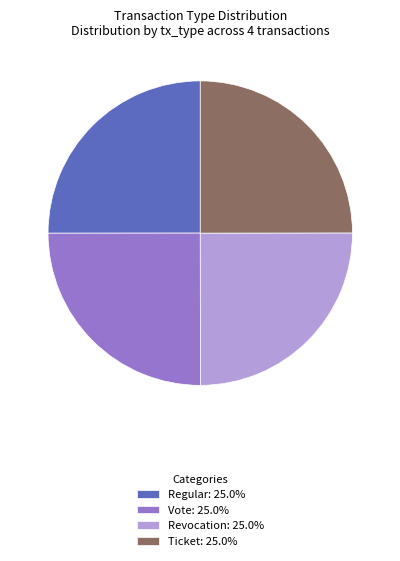

Is Regular: 25.0% the majority of the pie?

No